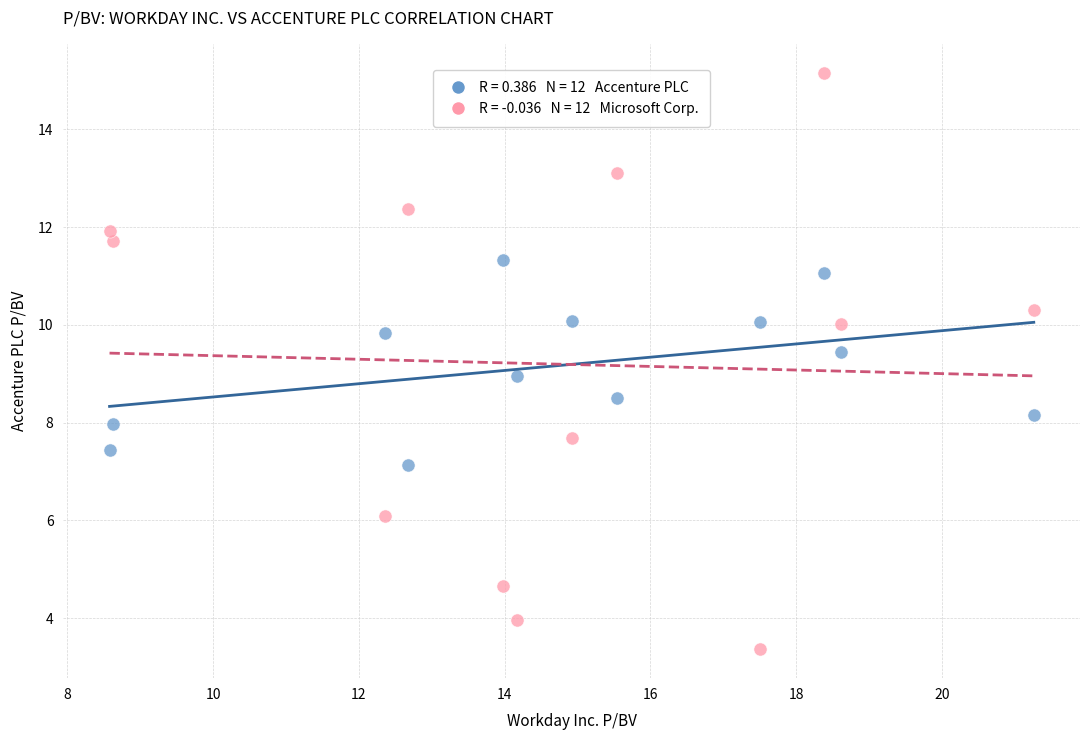

Across all data points, what is the range of Y values (max minus min)?

11.8